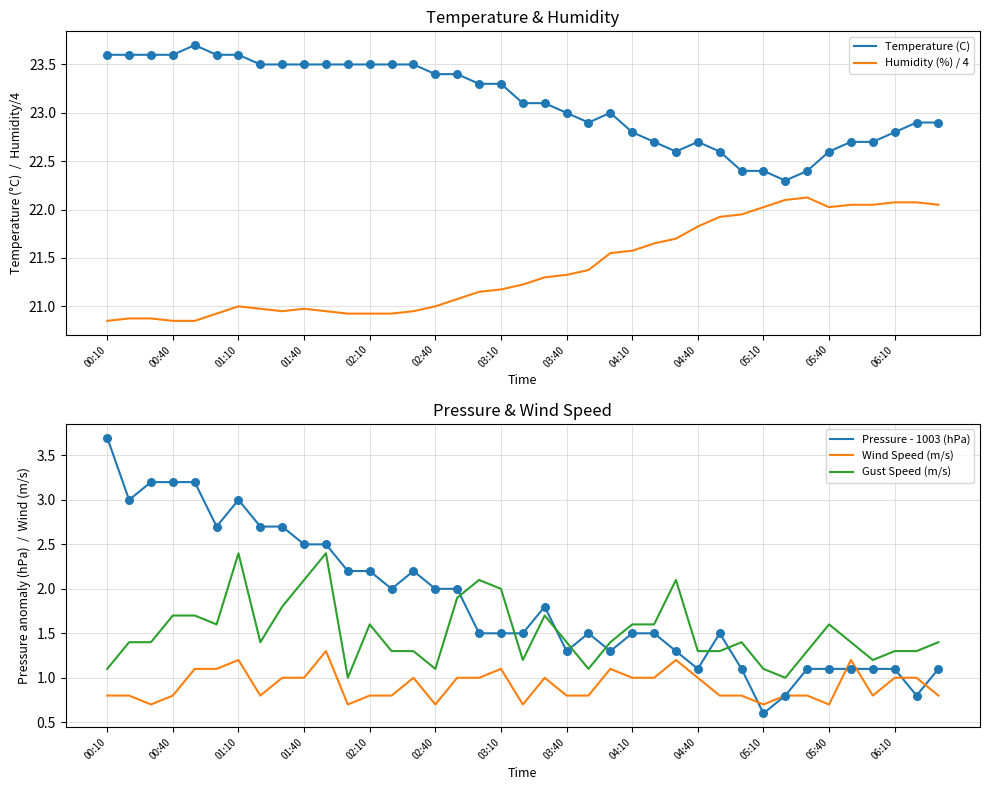

What are all the series names shown in the legend?

Temperature (C), Humidity (%) / 4, Pressure - 1003 (hPa), Wind Speed (m/s), Gust Speed (m/s)